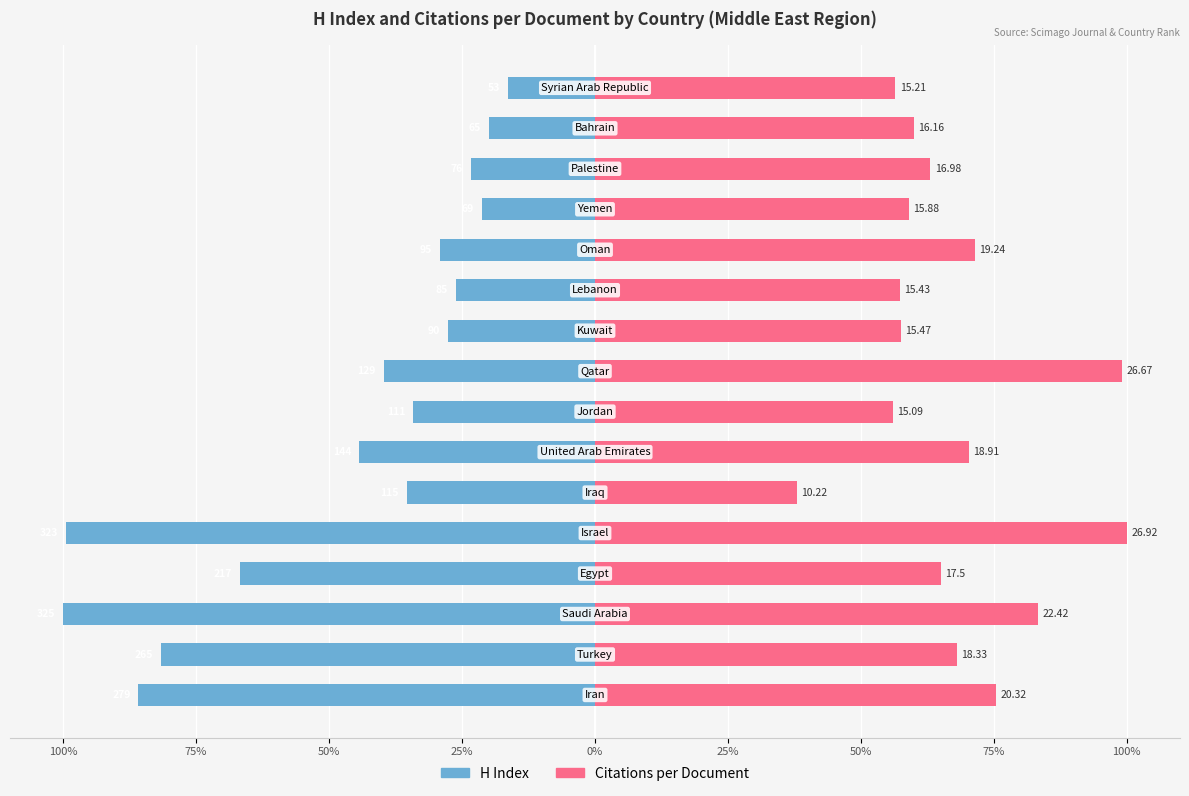

How many bars are there in total?

32